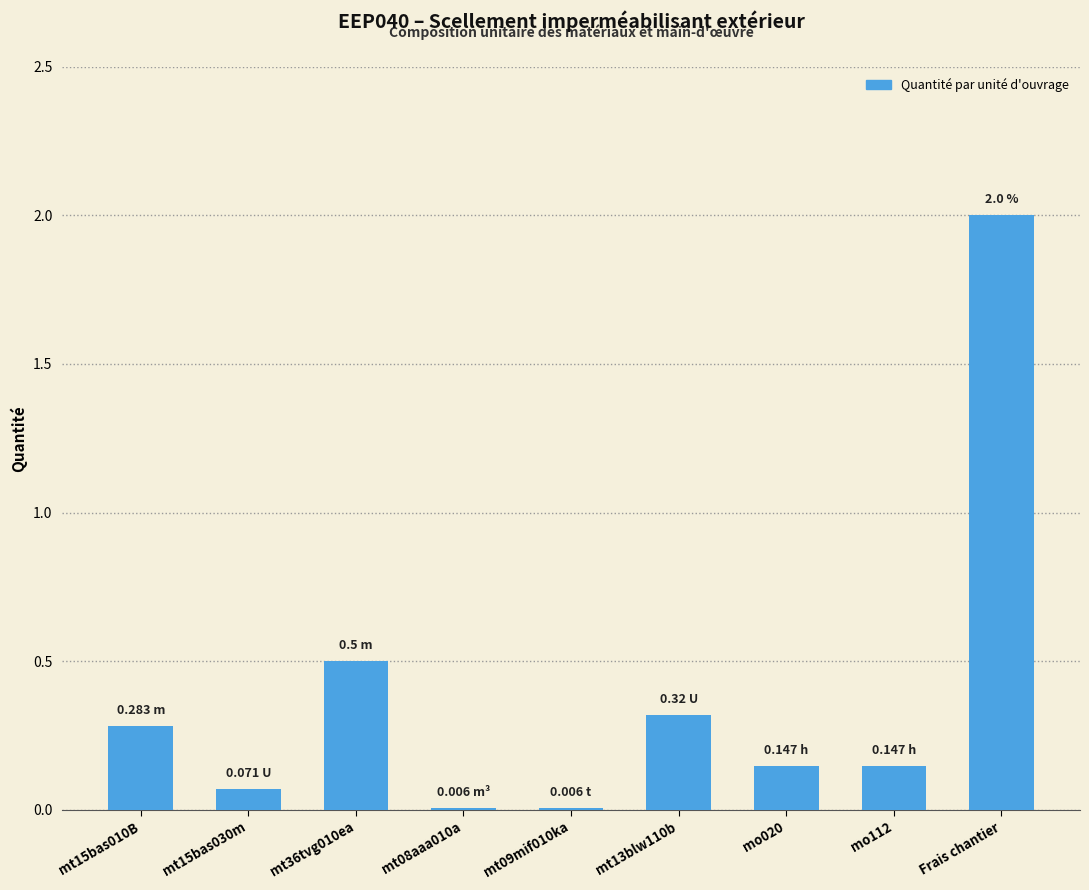

What is the sum of the values at mt36tvg010ea and mt15bas010B?

0.8